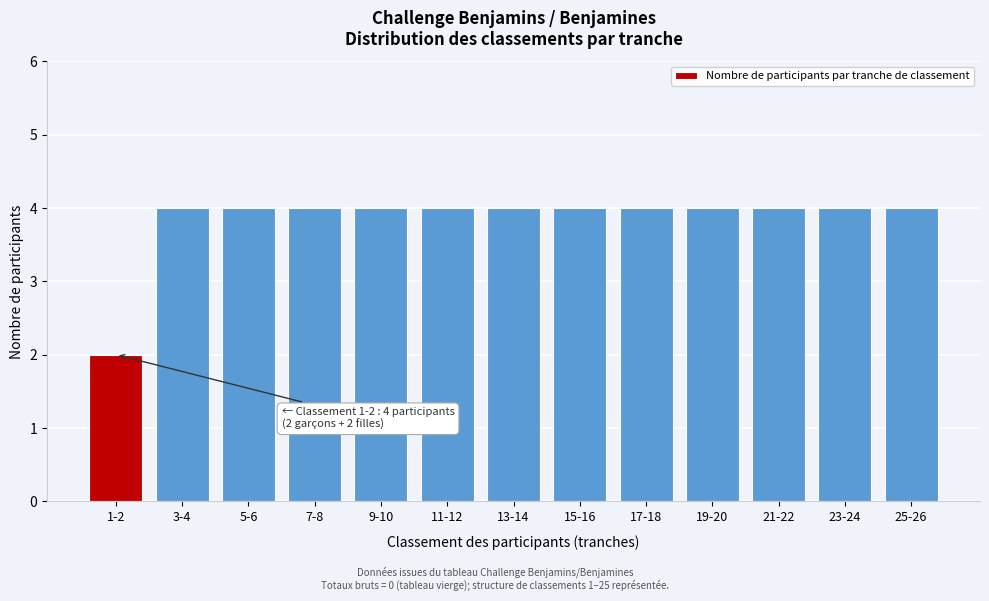

Reading right to left, extract all data points from this chart.

4	4	4	4	4	4	4	4	4	4	4	4	2